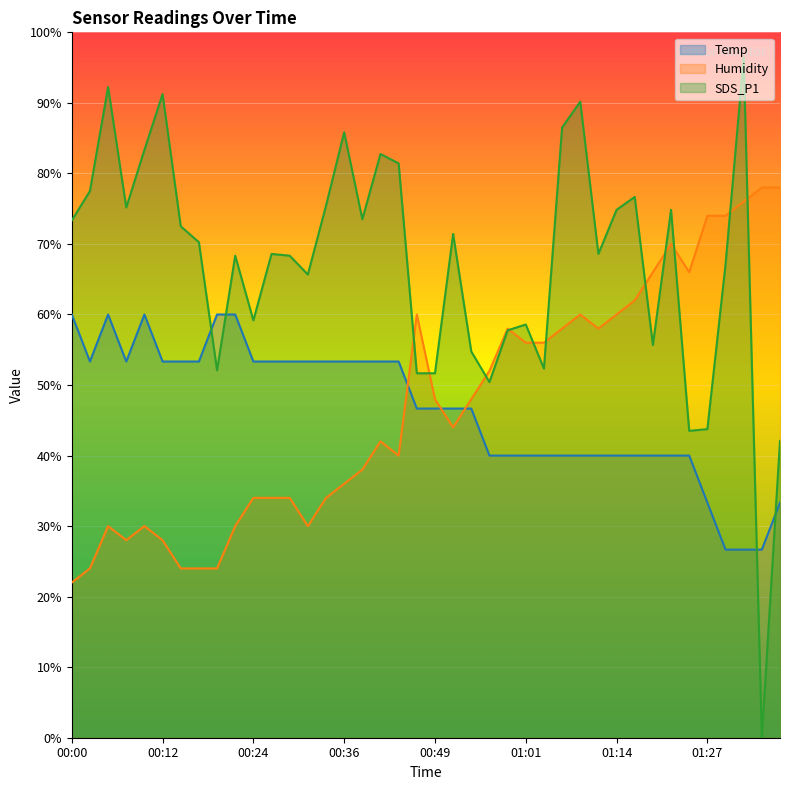

Where do Humidity and SDS_P1 first cross each other?

00:44 and 00:46